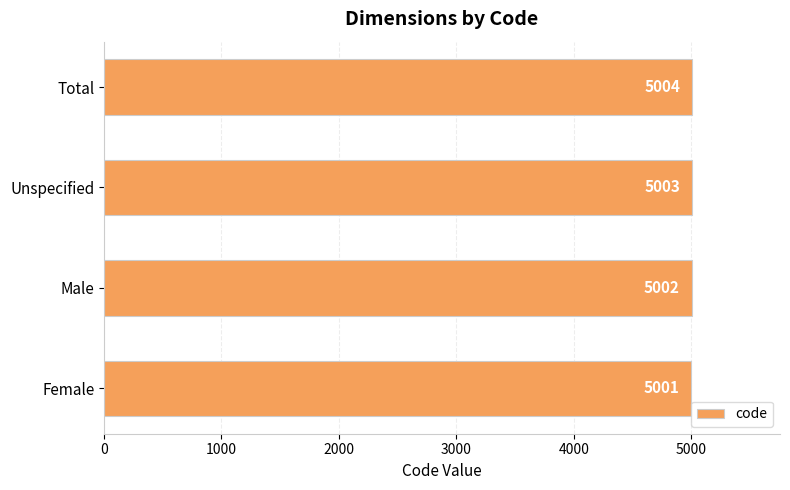

How many values are between 5002 and 5004?

3